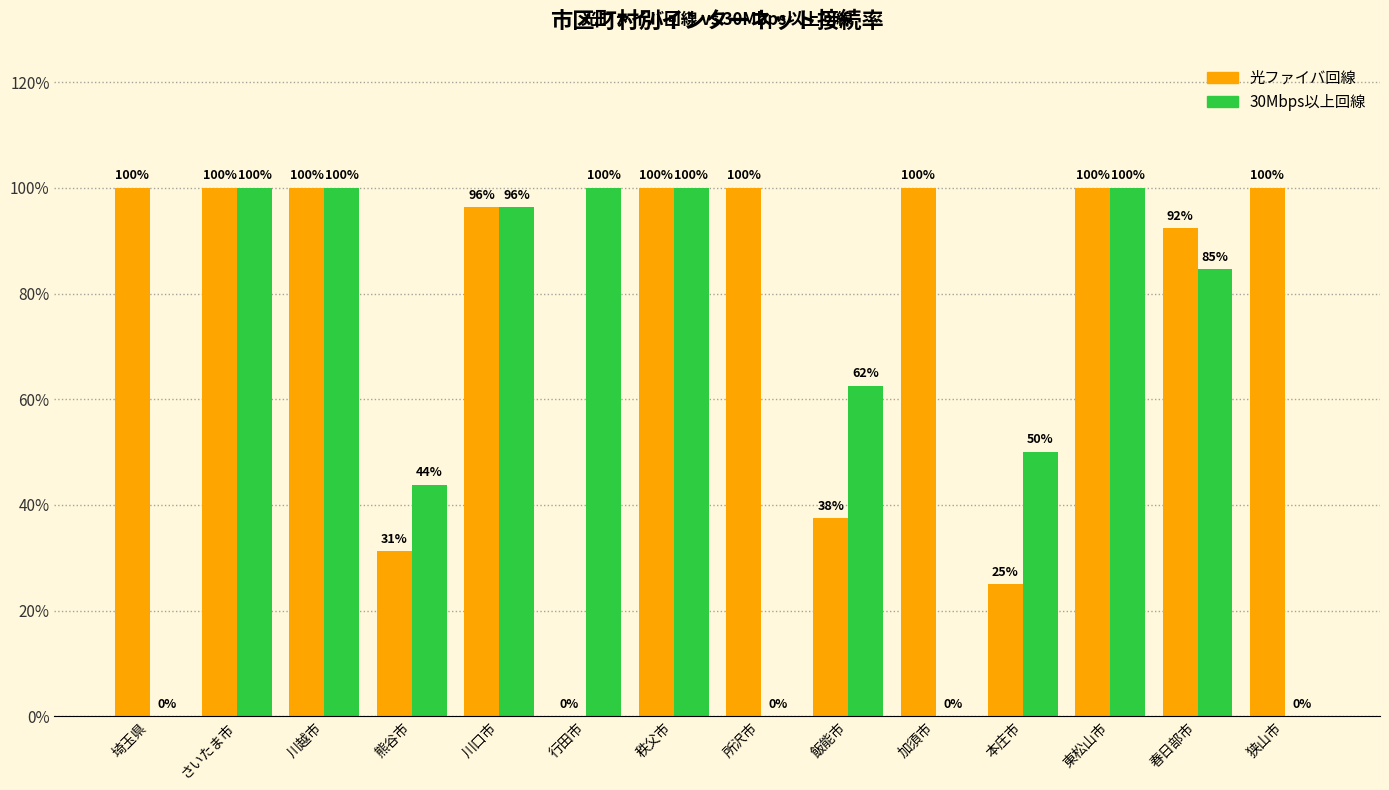

Are the bars horizontal?

No